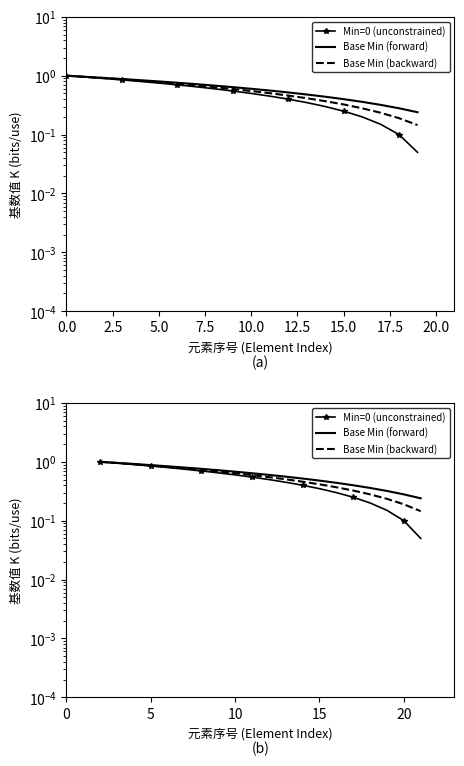

What is the sum of all Base Min (forward) values?

12.4